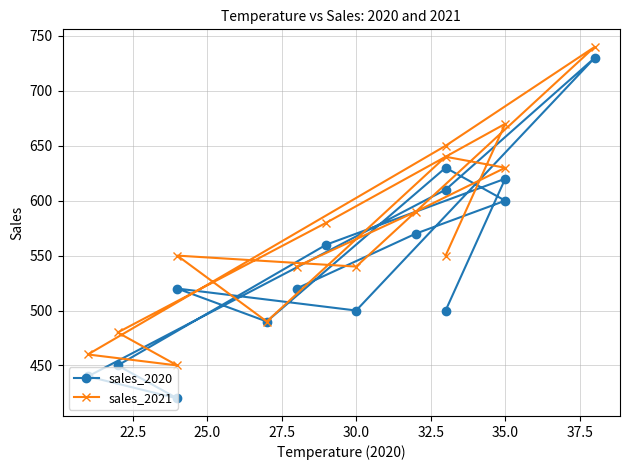

What is the total value across all series at 32.5?

1070